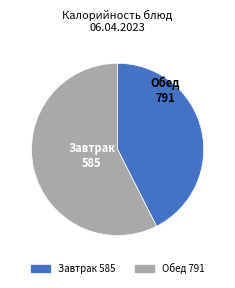

Does any single category account for the majority?

Yes